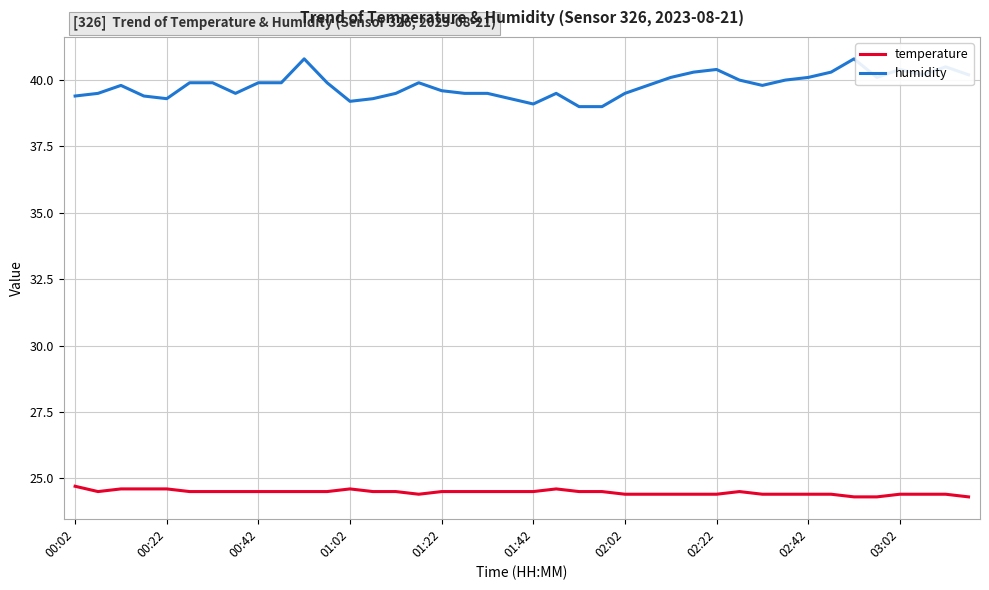

True or false: temperature and humidity intersect in this chart.

False